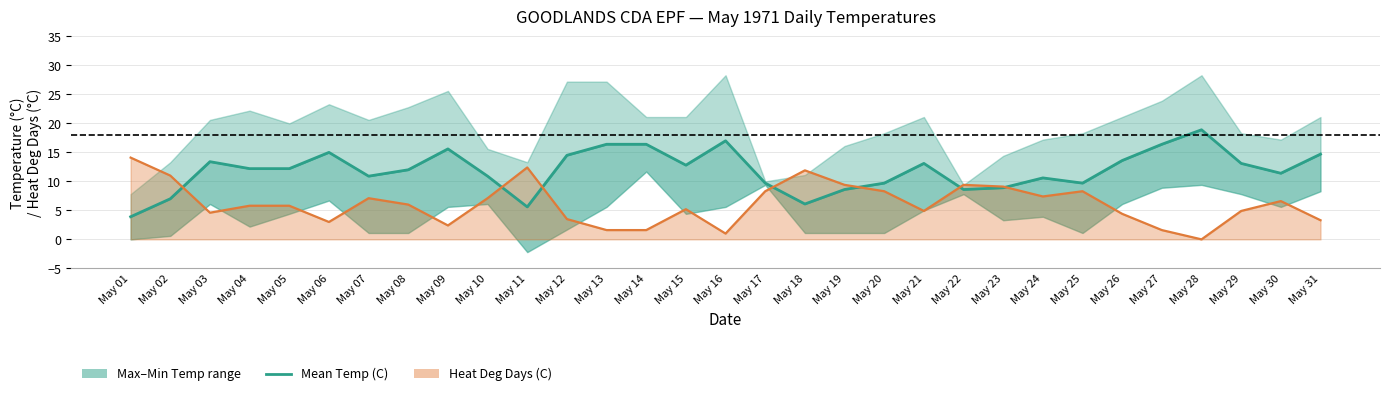

Which has a higher value, May 16 or May 01?

May 16